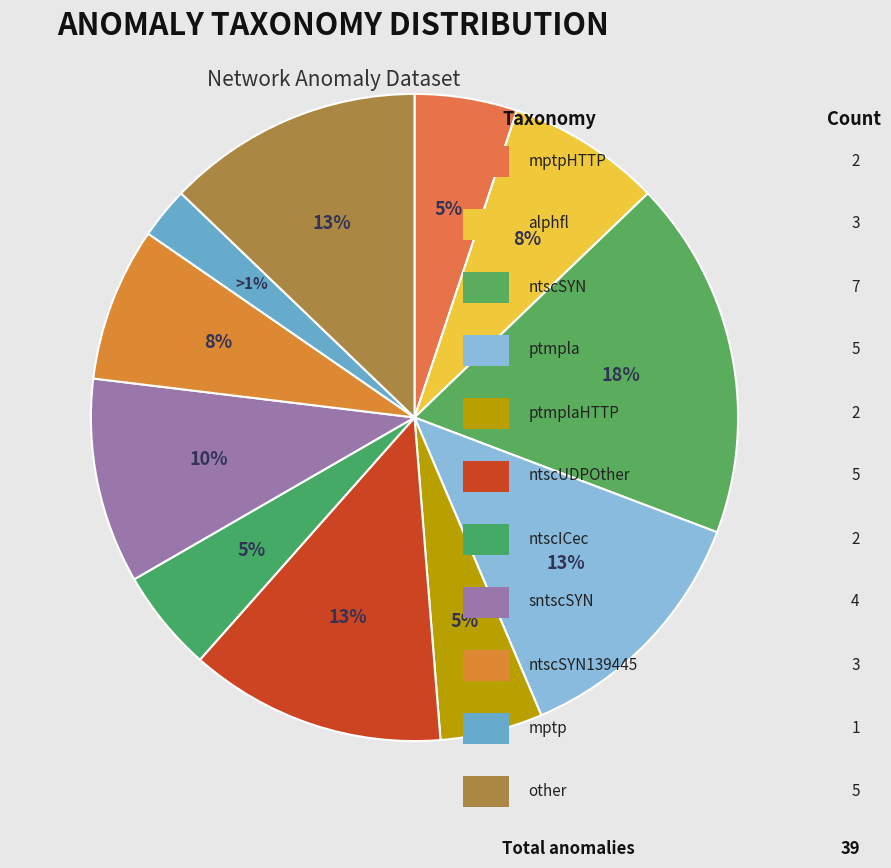

To the nearest percent, what portion does ntscUDPOther represent?

13%